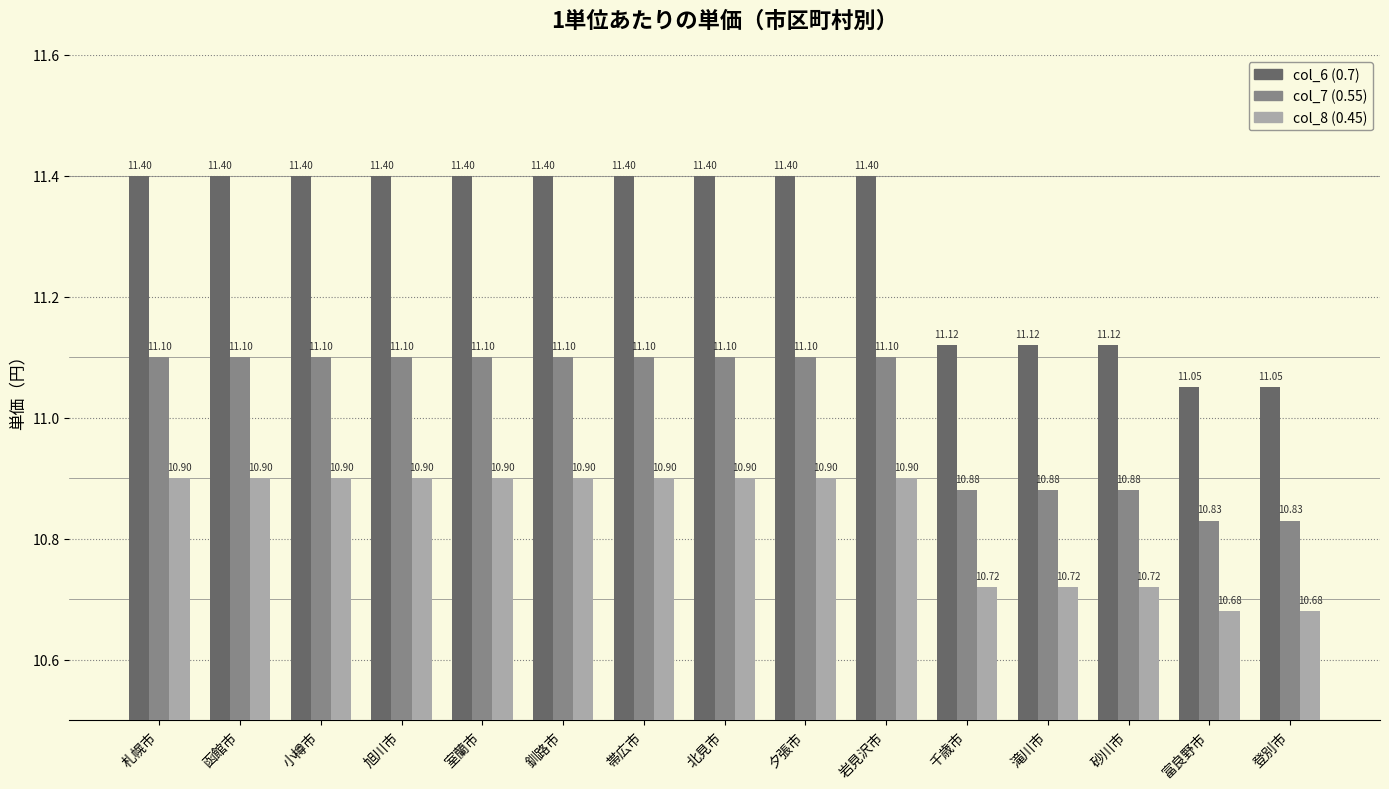

What is the difference between the maximum and minimum values in the col_7 (0.55) series?

0.3